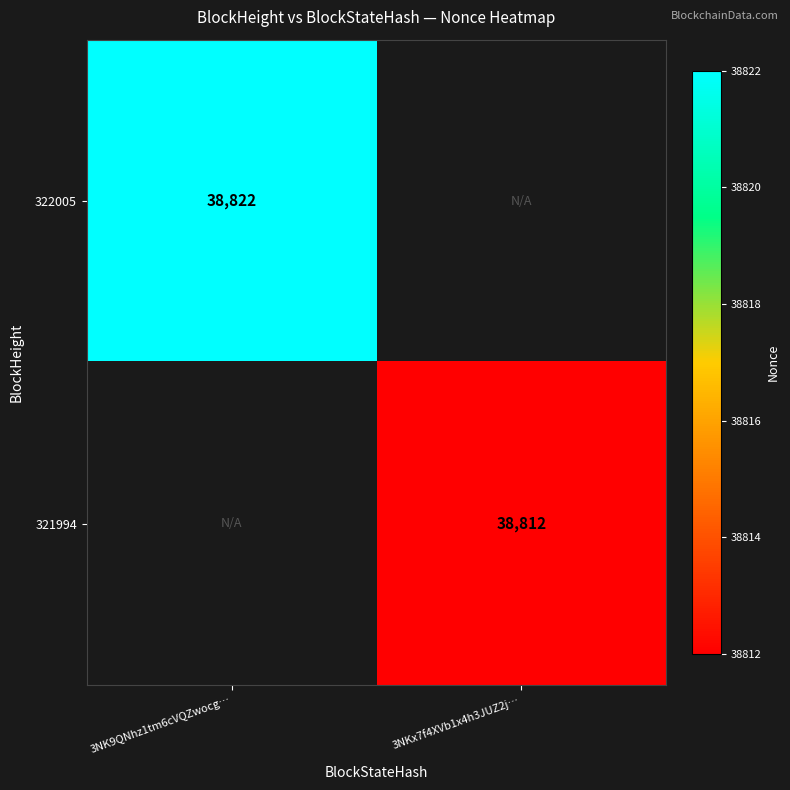

Which category has the lowest value across all series?

3NKx7f4XVb1x4h3JUZ2j…